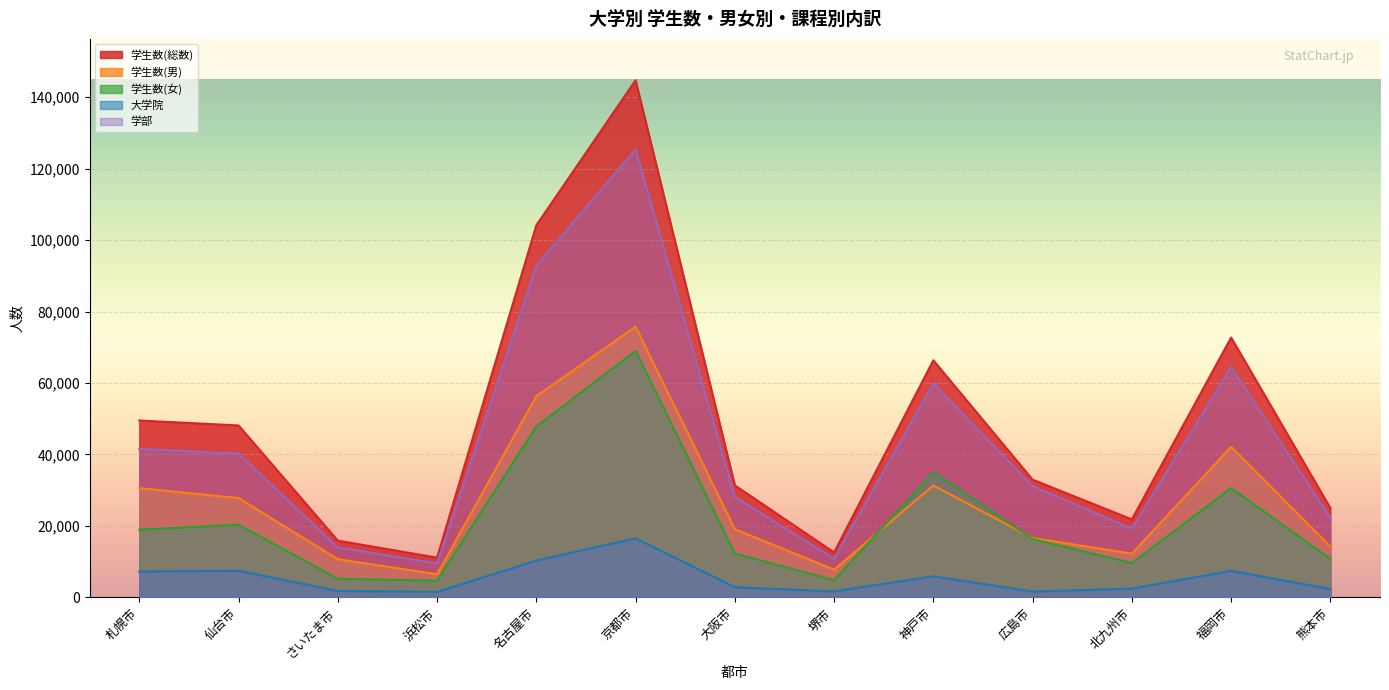

Is it true that 大学院 equals 7220 at 札幌市?

True